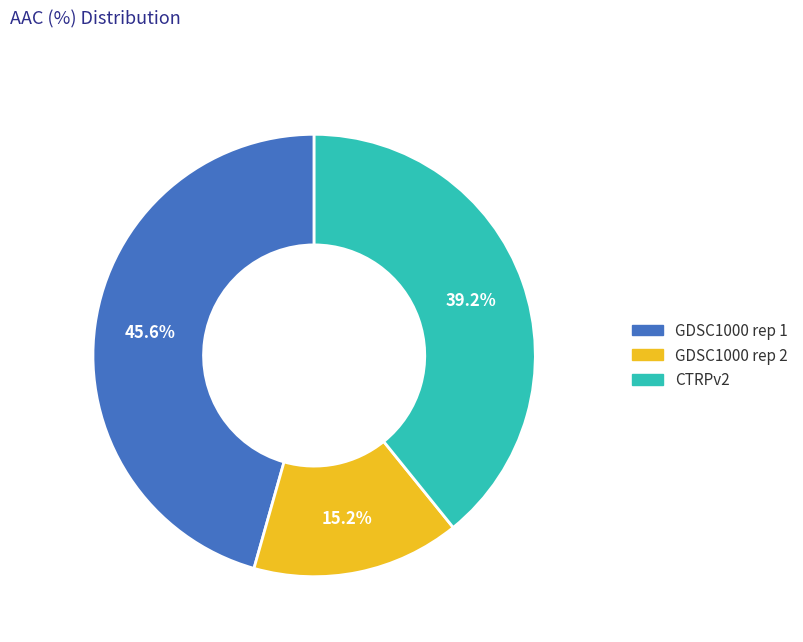

Count the number of slices in the pie.

3